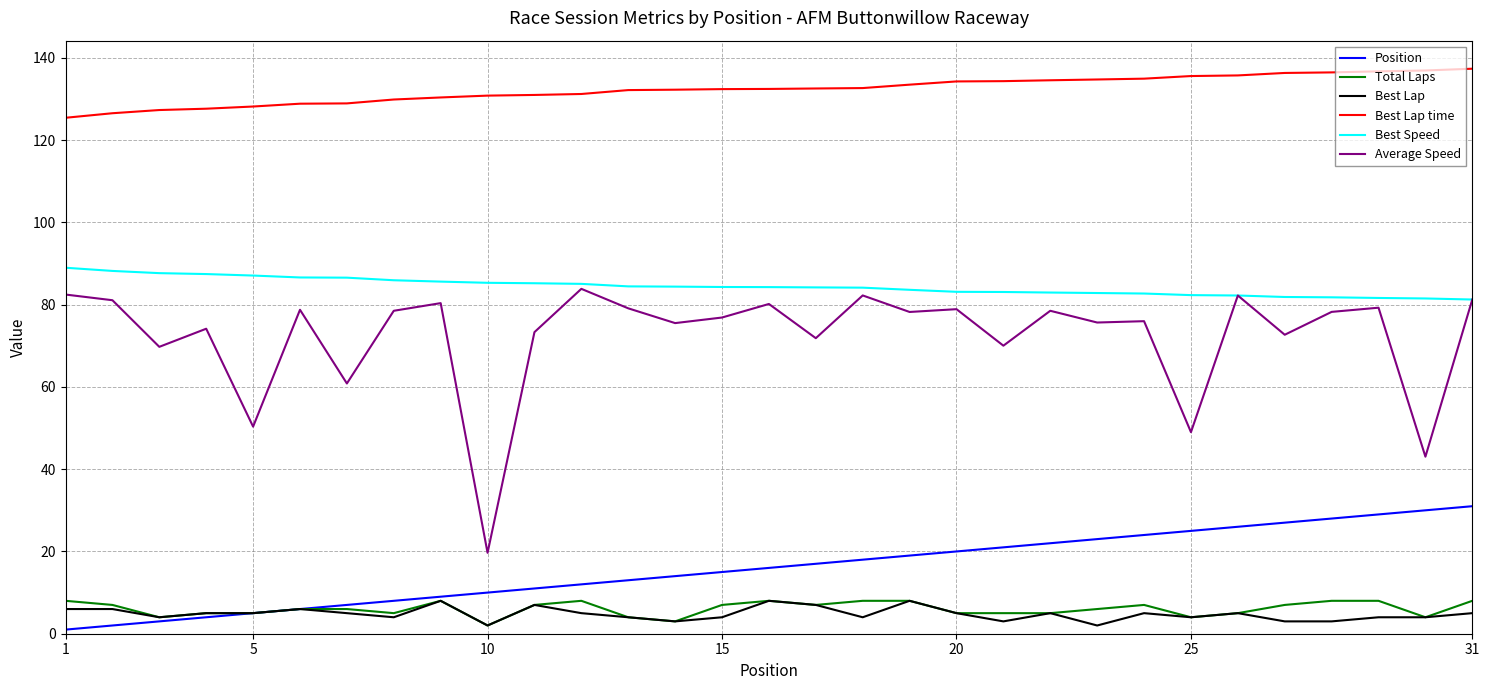

What is the smallest value displayed?

1.0